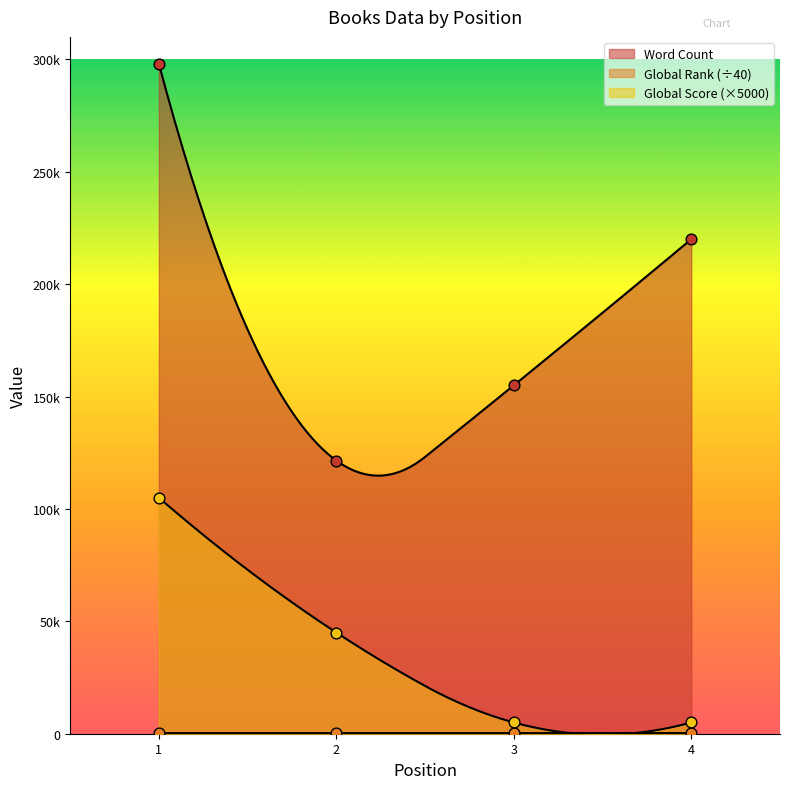

Which series reaches the maximum Y coordinate?

Word Count